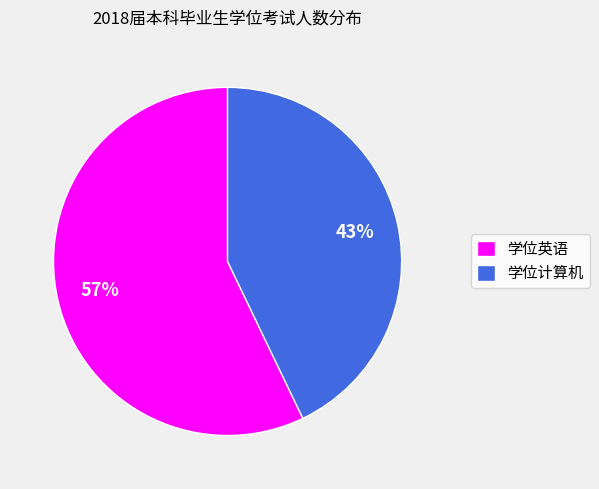

To the nearest percent, what is the combined percentage of 学位英语 and 学位计算机?

100%